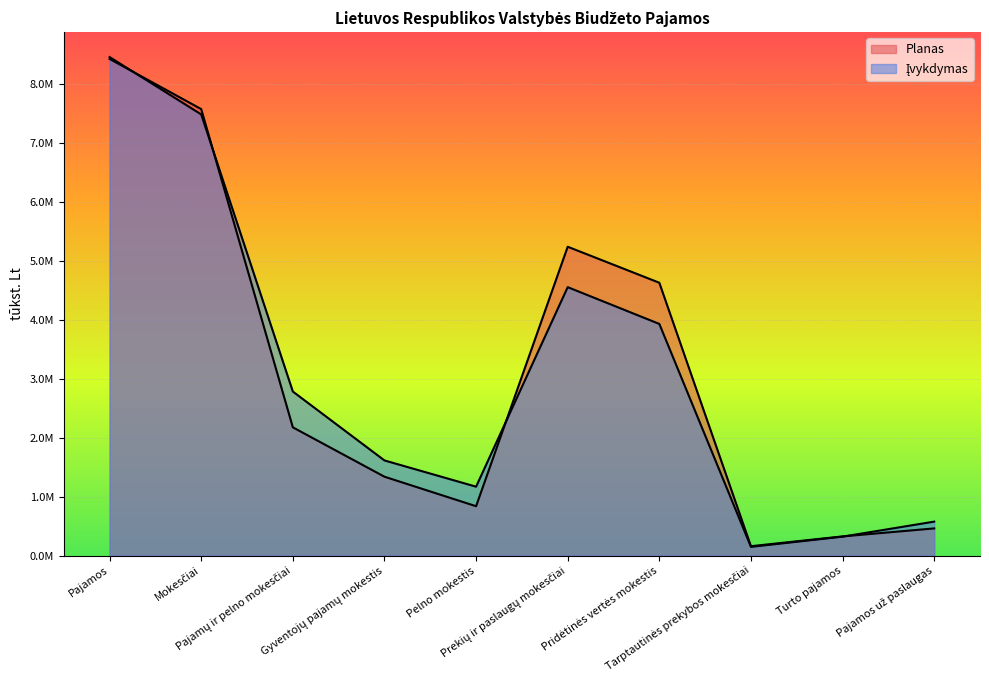

How many intersections are there between Planas and Įvykdymas?

4